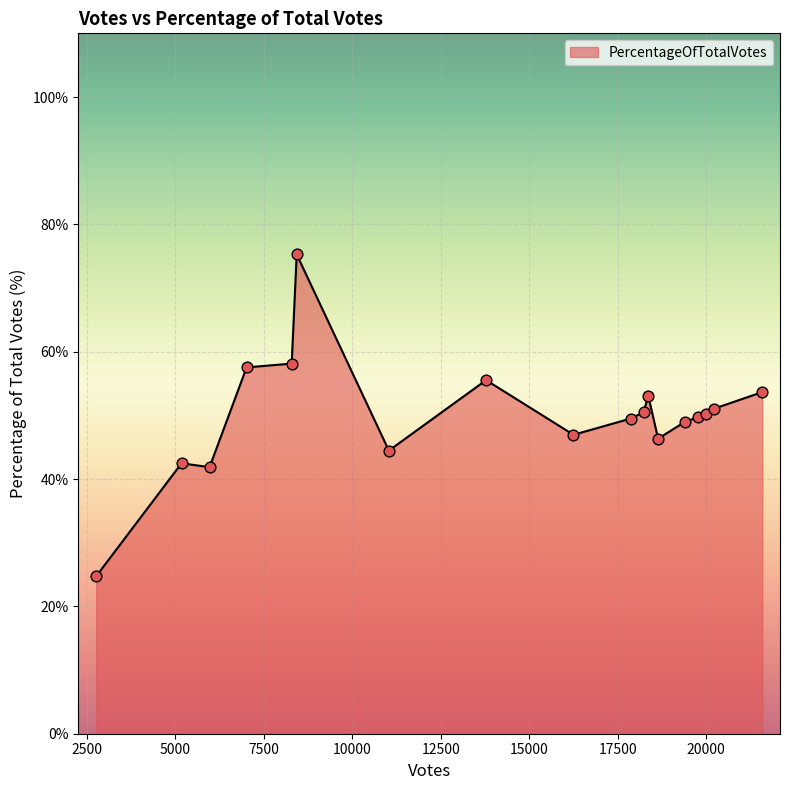

What is the difference between the maximum and minimum values?

50.5